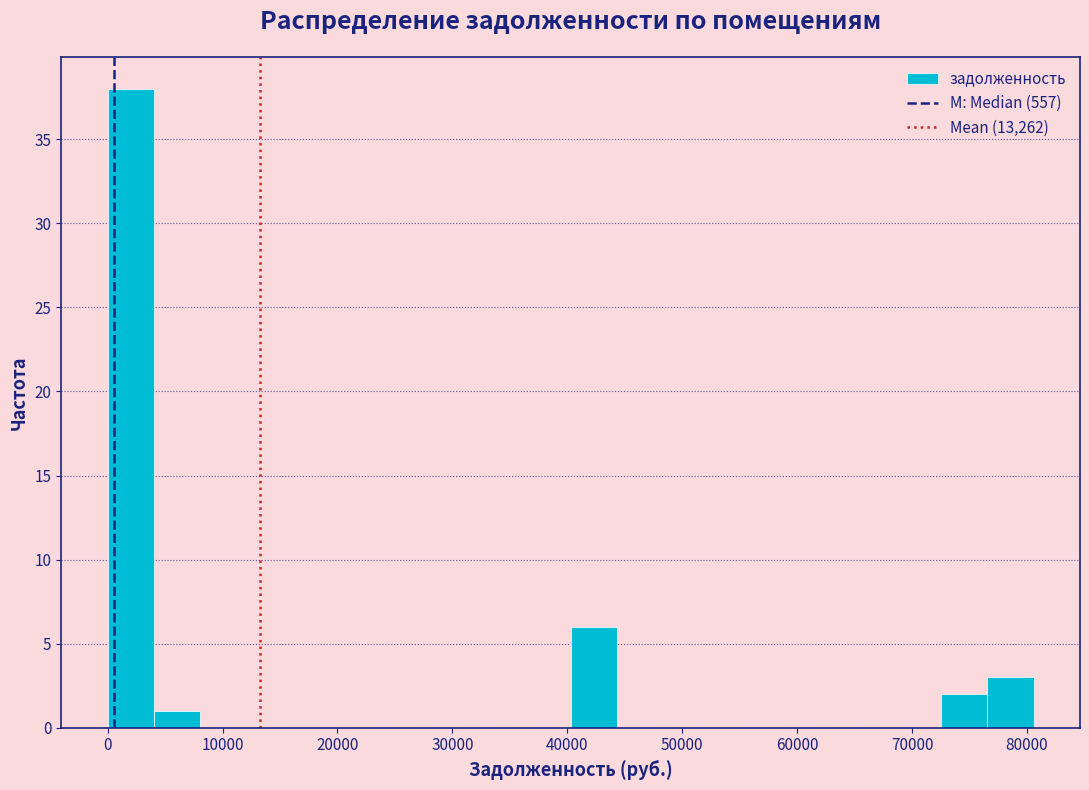

Reading left to right, list every bar in this chart as the range it spans on the x-axis followed by its height. Neither the bar edges nor the heights are printed on the chart, so give them approximately, as read against the axes.

0 to 4000: 38
4000 to 8000: 1
8000 to 12000: 0
12000 to 16000: 0
16000 to 20000: 0
20000 to 24000: 0
24000 to 28000: 0
28000 to 32000: 0
32000 to 36000: 0
36000 to 40000: 0
40000 to 44000: 6
44000 to 48000: 0
48000 to 52000: 0
52000 to 56000: 0
56000 to 60000: 0
60000 to 64000: 0
64000 to 68000: 0
68000 to 73000: 0
73000 to 77000: 2
77000 to 81000: 3